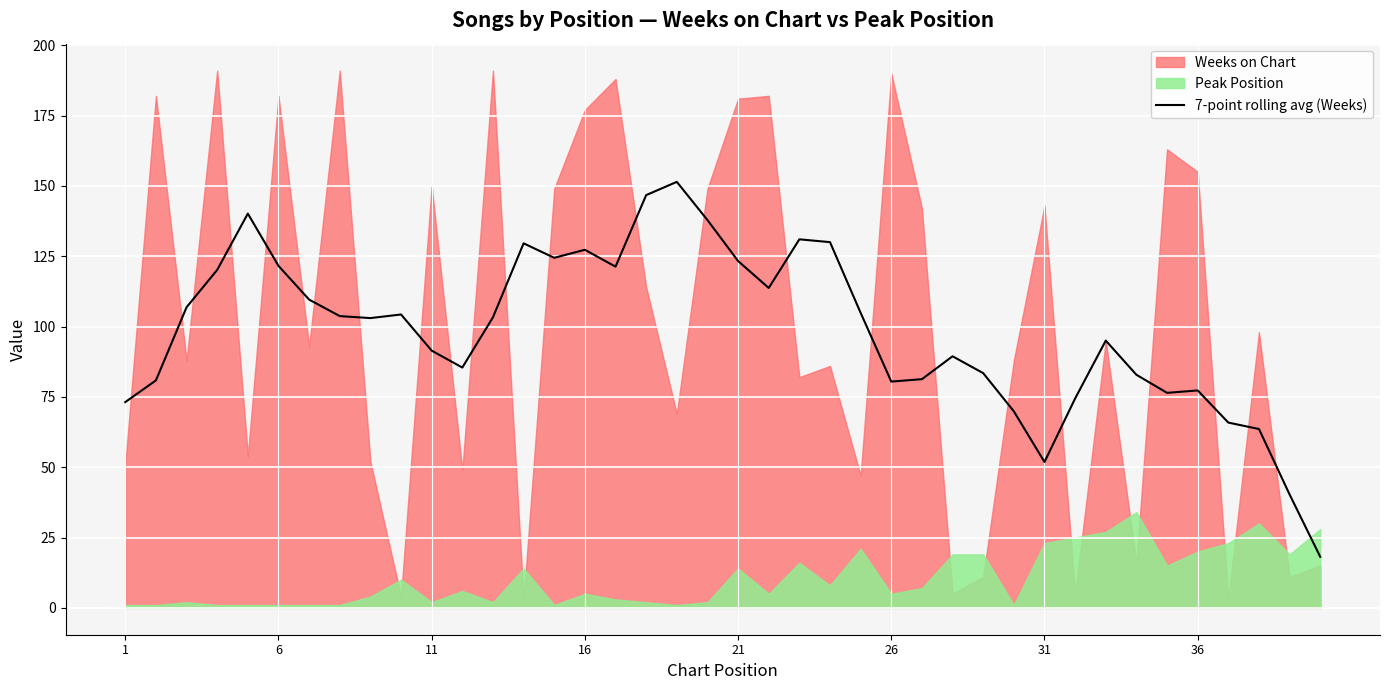

The value of 7-point rolling avg (Weeks) at 36 is 115.6. True or false?

False